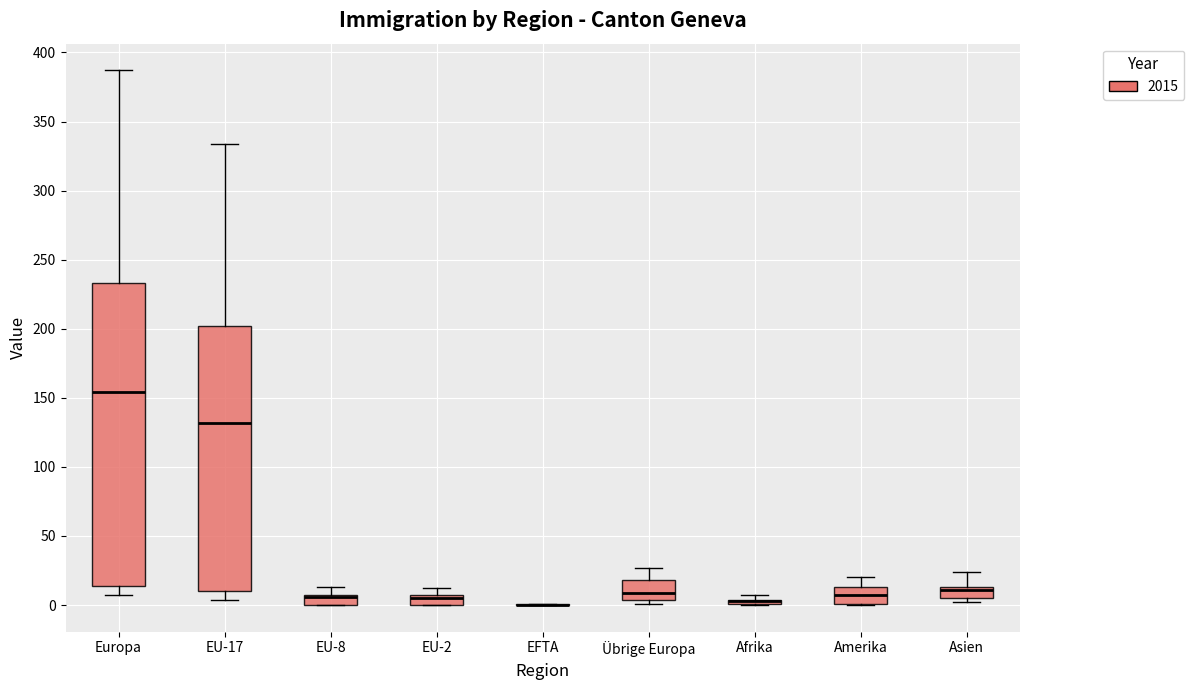

Where does the median line of the box for Europa sit on the y-axis? The values are not printed on the chart, so give them approximately, as read against the axis.

155